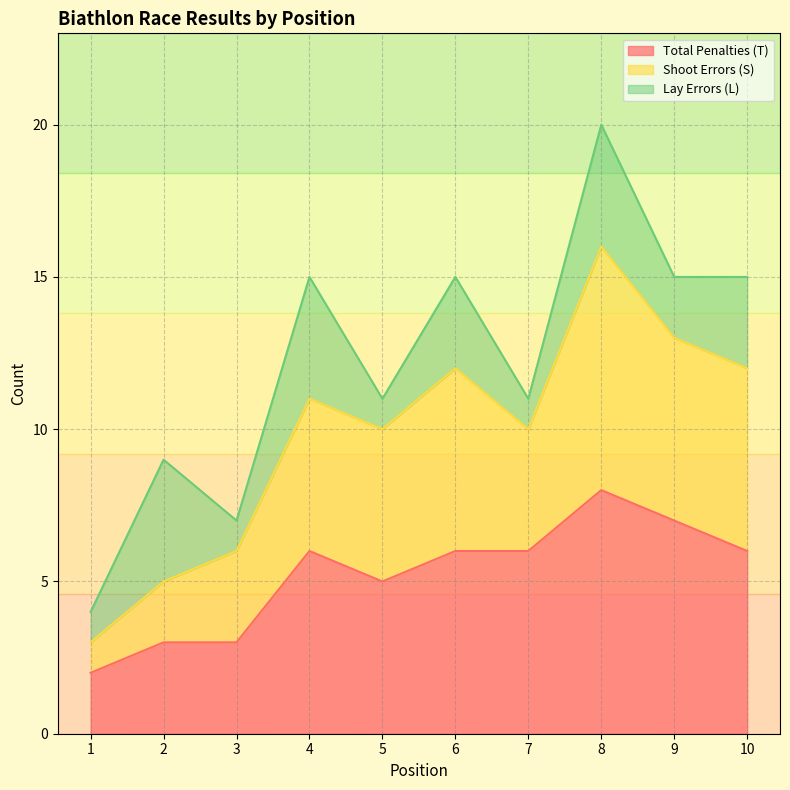

At which category is the sum across all series the highest?

8